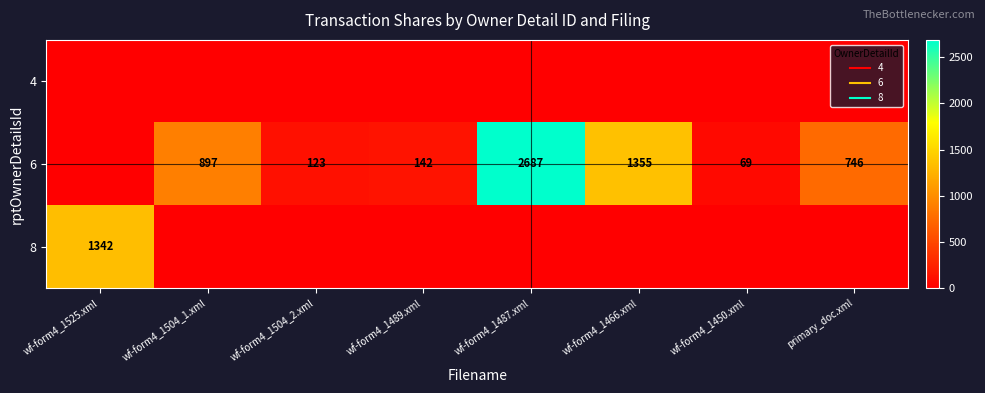

How many positive values does the 6 series have?

7